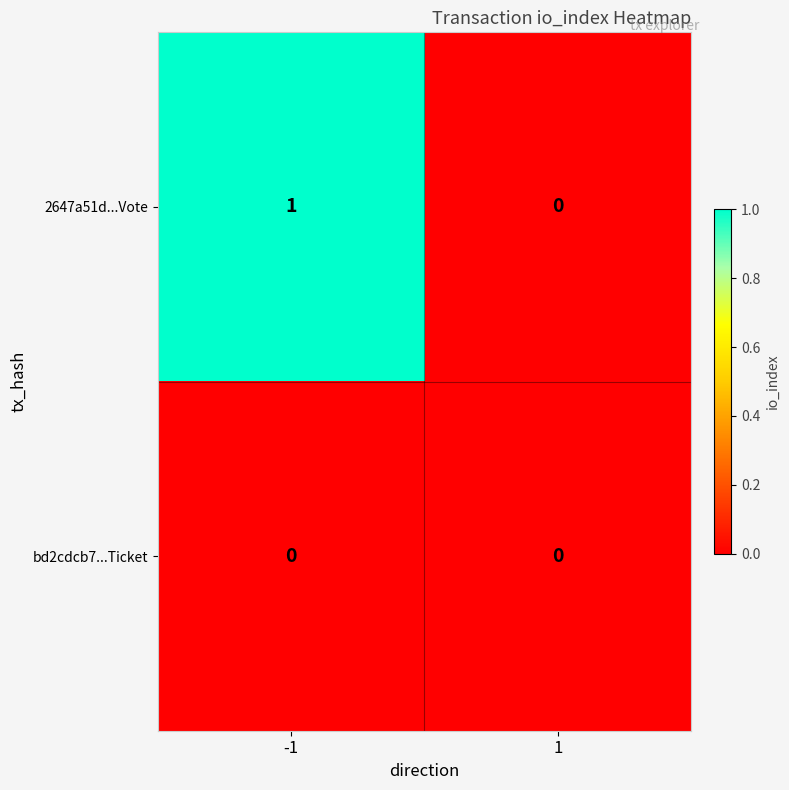

The value of 2647a51d...Vote at 1 is 1. True or false?

False